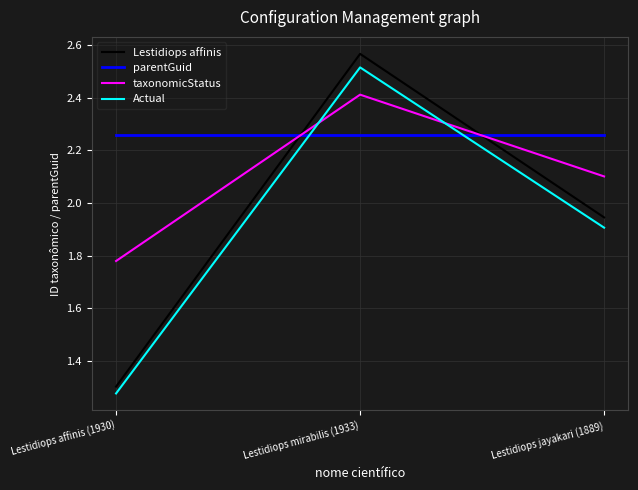

The parentGuid series shows 3.5 at Lestidiops mirabilis (1933). True or false?

False